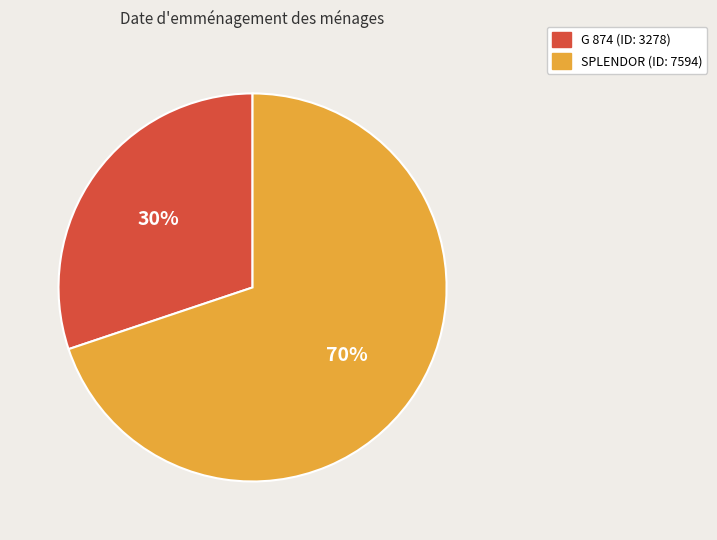

Combined, do G 874 and SPLENDOR account for over 50%?

Yes